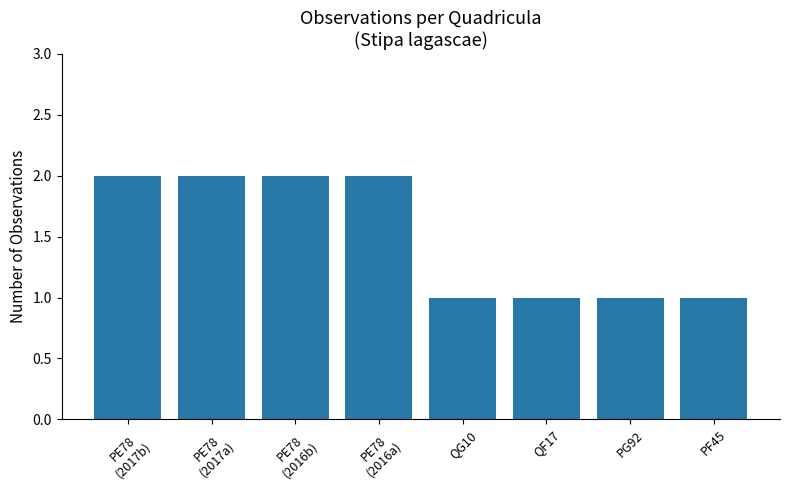

Approximately how many times larger is the value at PE78
(2017b) compared to PE78
(2016b)?

1.0